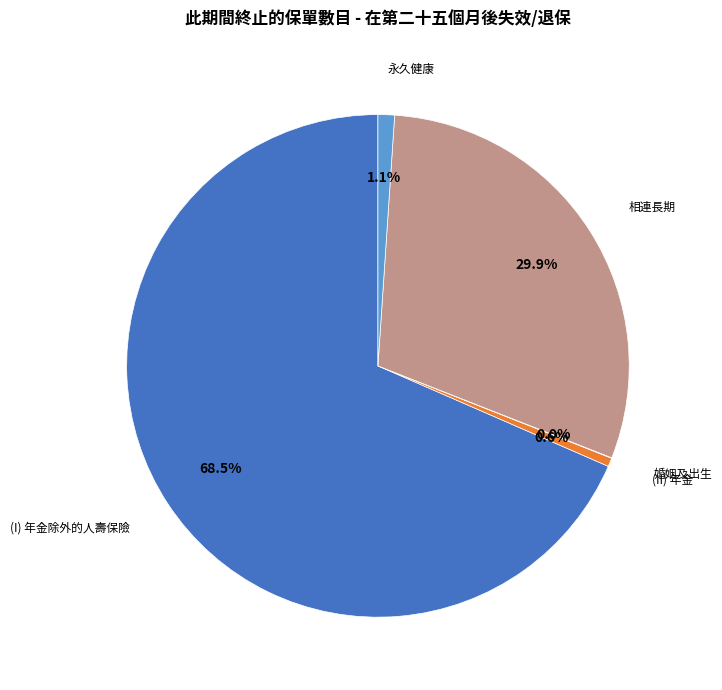

Between (I) 年金除外的人壽保險 and 永久健康, which is larger?

(I) 年金除外的人壽保險